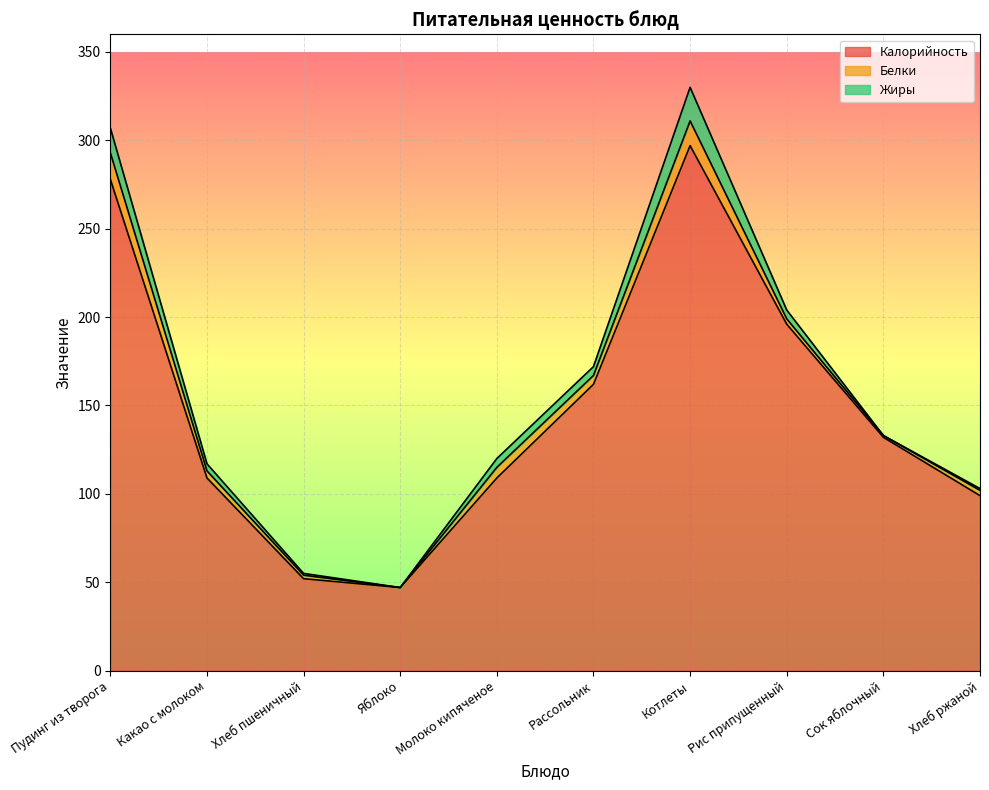

What is the maximum value shown in the chart?

297